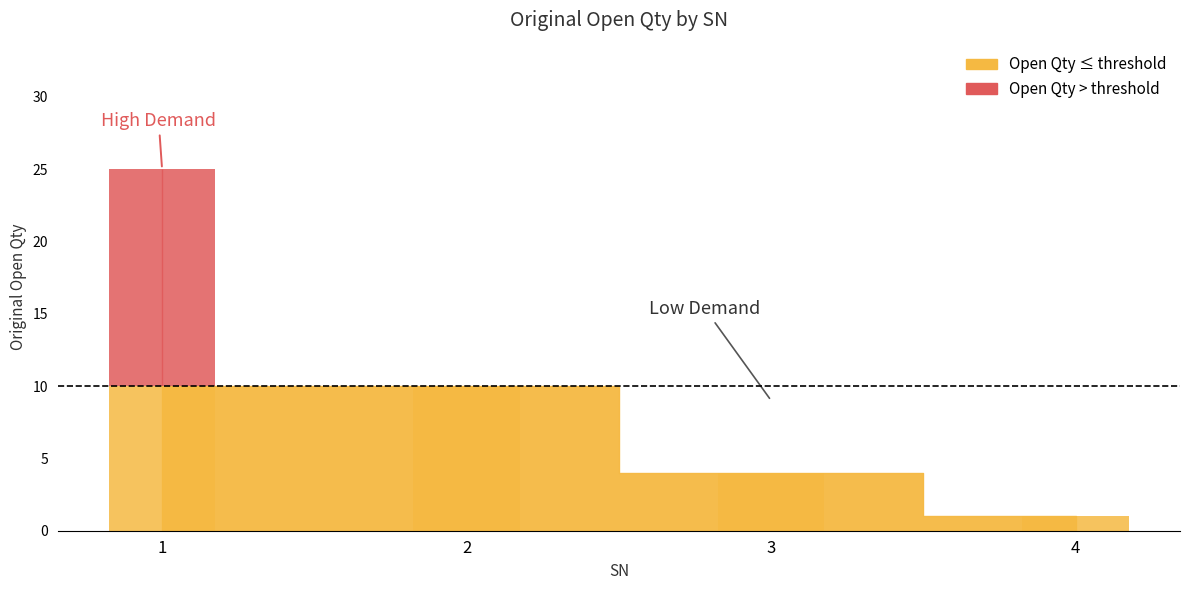

Approximately how many times larger is the value at 1 compared to 2?

2.5